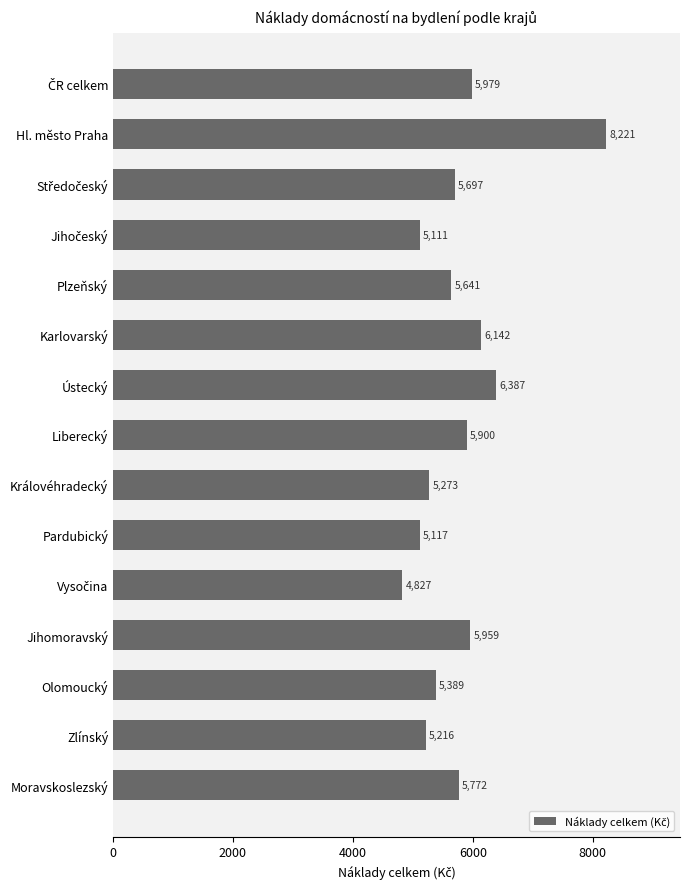

What is the difference between the maximum and minimum values?

3394.1